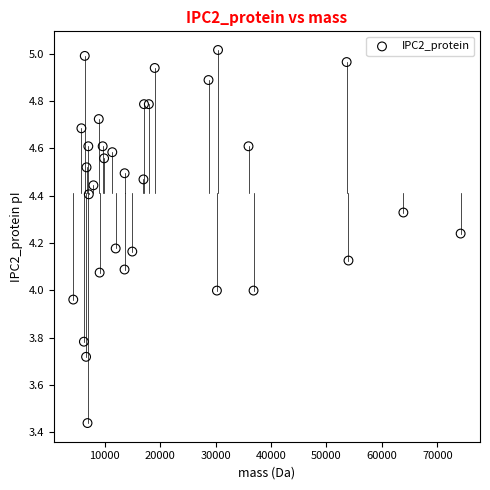

What is the range of Y values (max minus min)?

1.6